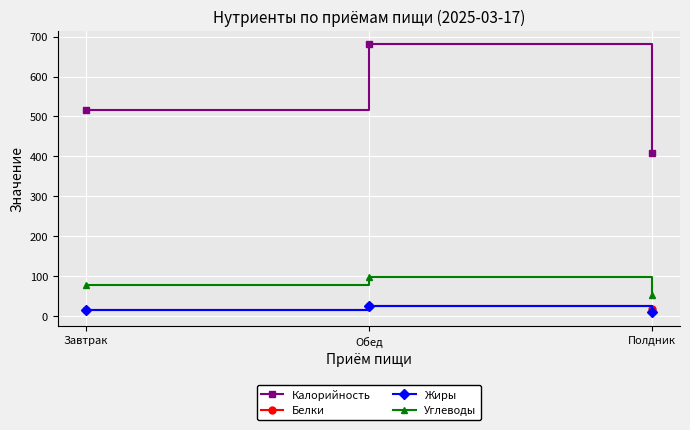

At which category is the sum across all series the highest?

Обед